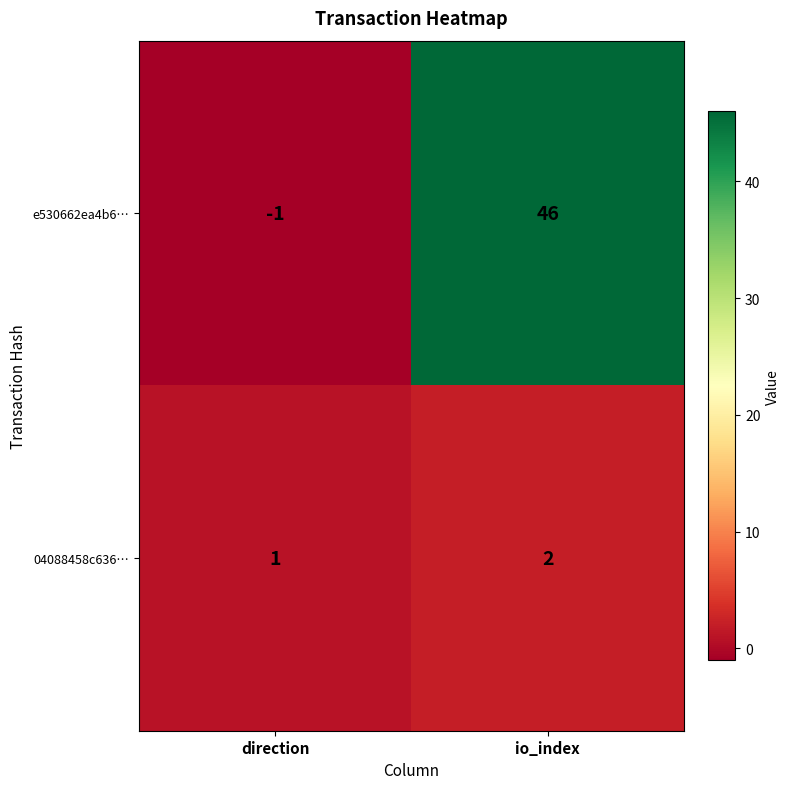

Between direction and io_index, which series saw the biggest shift?

e530662ea4b6…